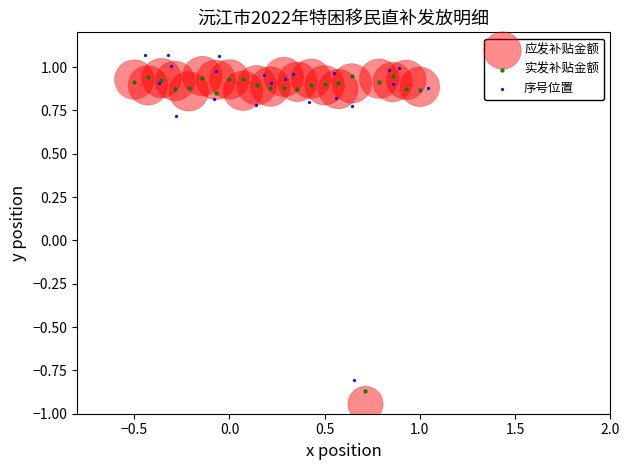

What are all the series names shown in the legend?

应发补贴金额, 实发补贴金额, 序号位置